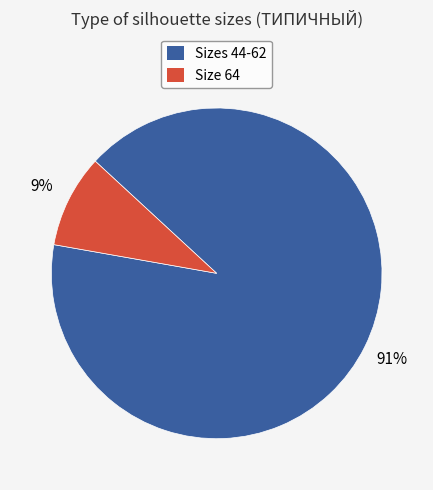

To the nearest percent, what is the difference between the largest and smallest slice percentages?

82%